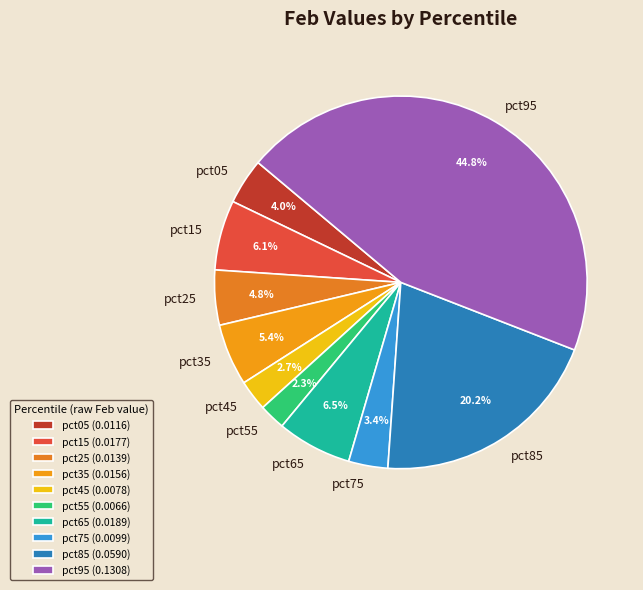

Combined, do pct15 and pct55 account for over 50%?

No